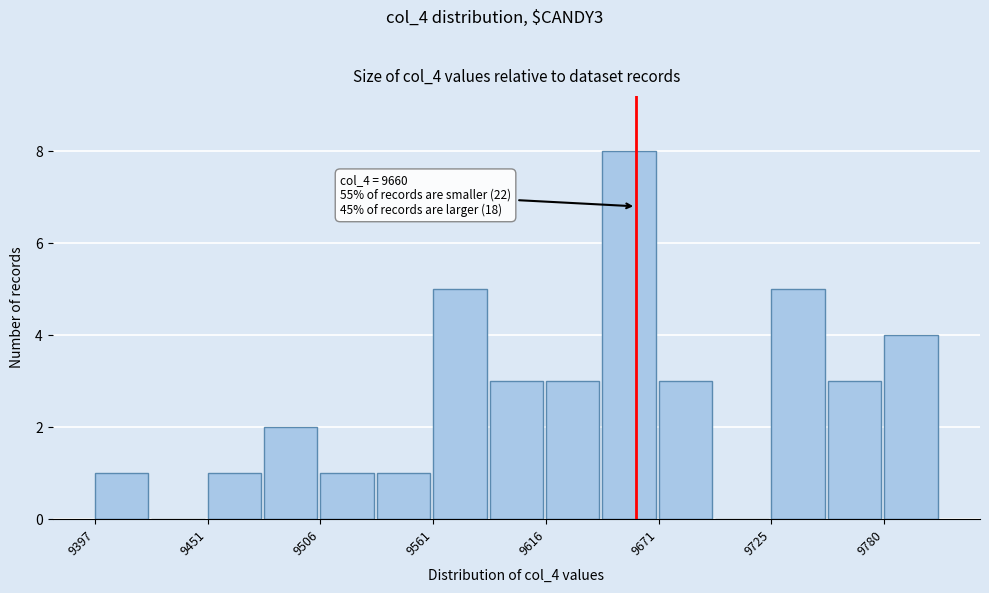

Around what value on the x-axis is the tallest bar? Give the approximate position of its centre, as read against the axis.

9660